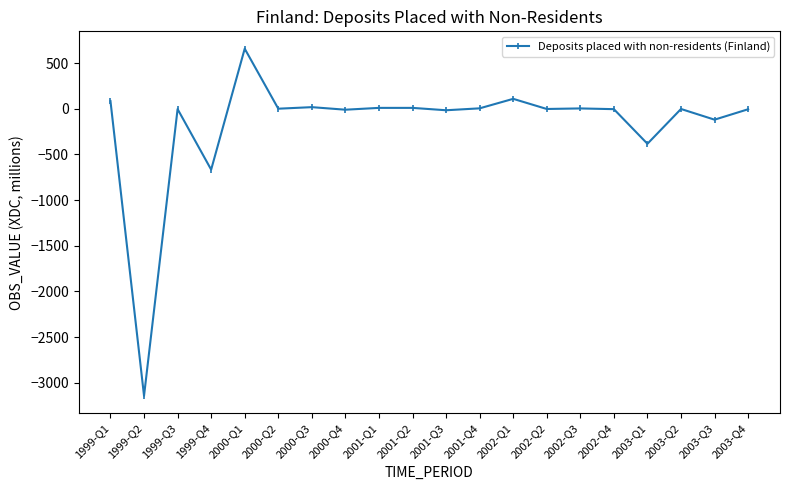

Where is the data nearest to the value -1242?

1999-Q4